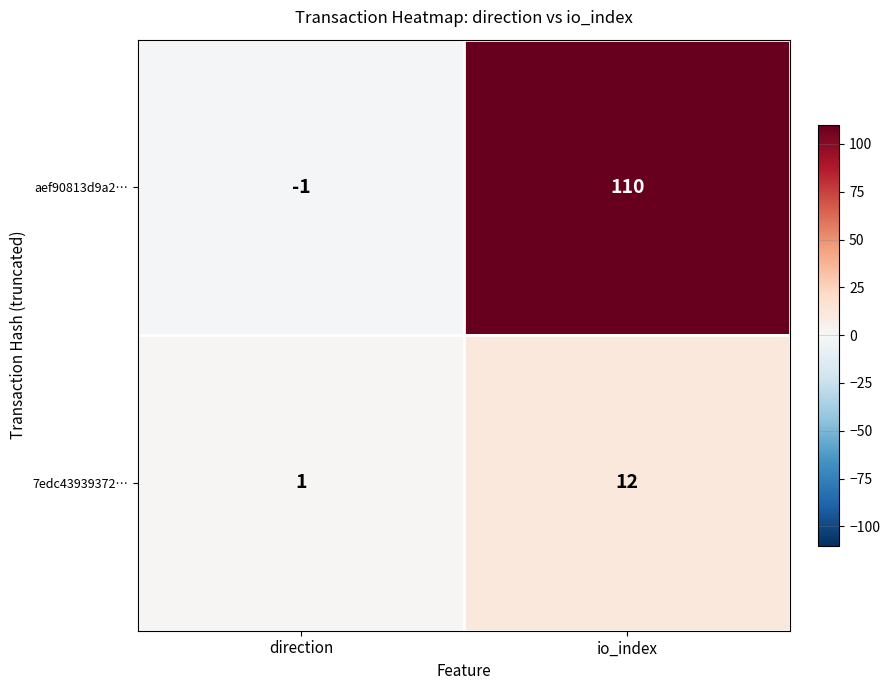

Reading left to right, what are all the values shown in this chart?

aef90813d9a2…: -1	110
7edc43939372…: 1	12